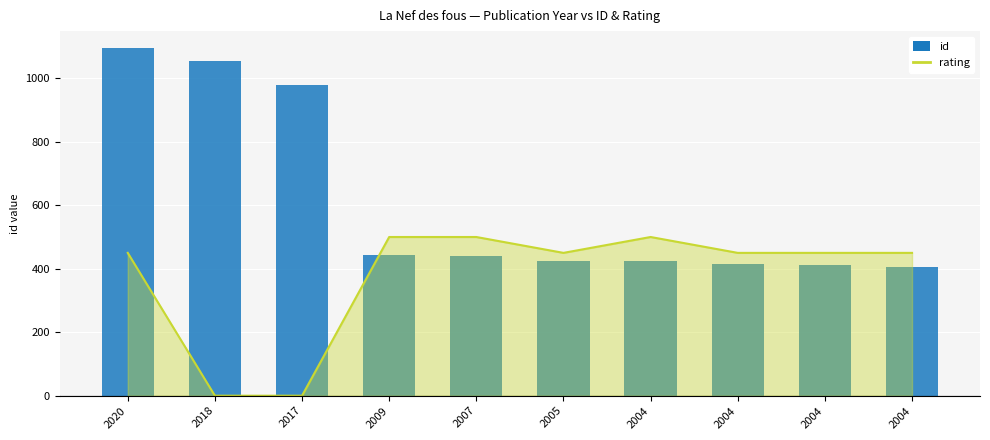

The rating_line series shows 450 at 2004. True or false?

True